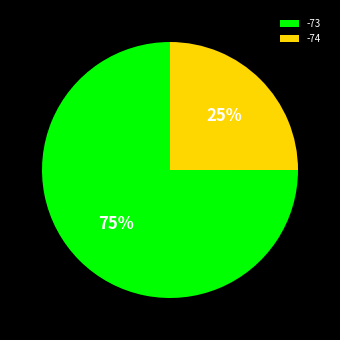

Combined, do -74 and -73 account for over 50%?

Yes